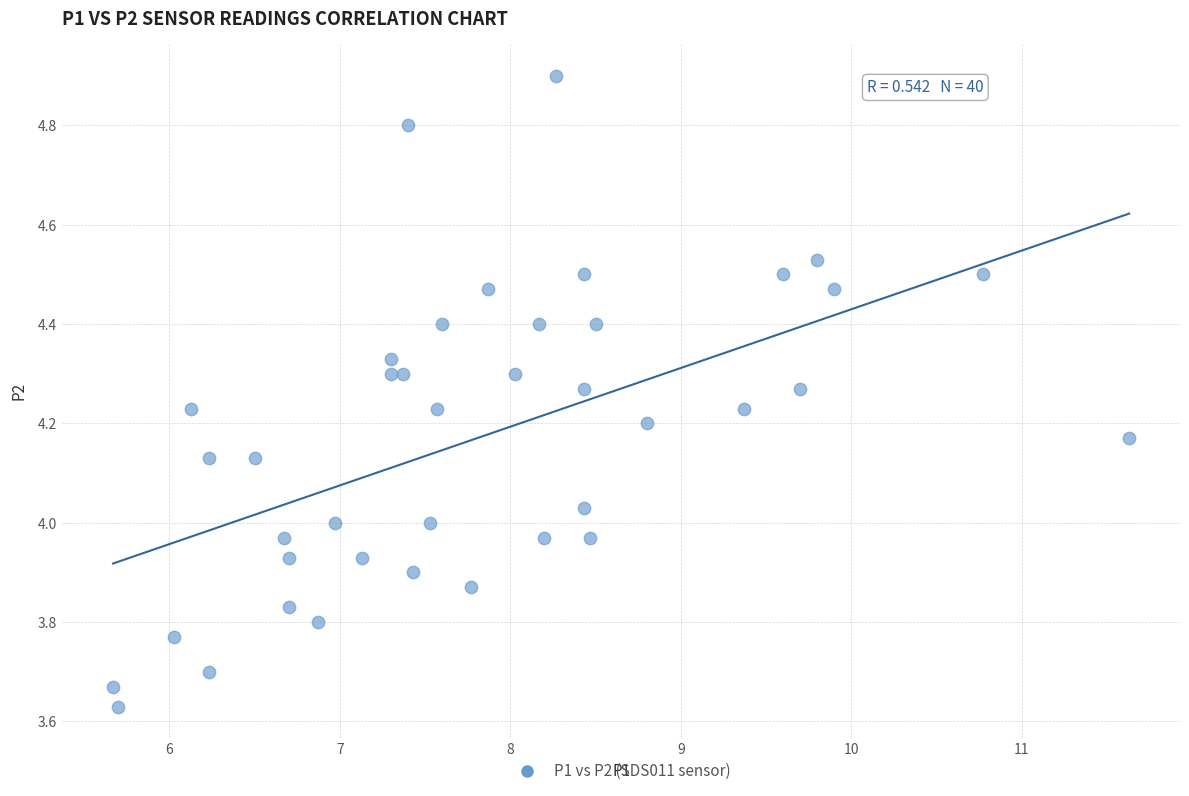

What is the range of X values (max minus min)?

6.0